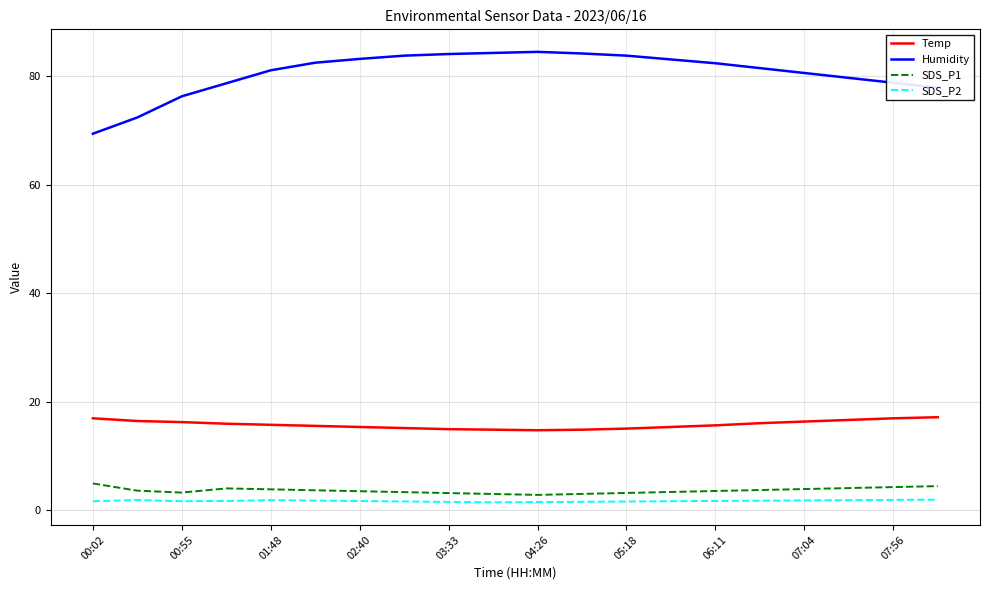

What is the difference between the maximum and minimum values in the SDS_P1 series?

2.1